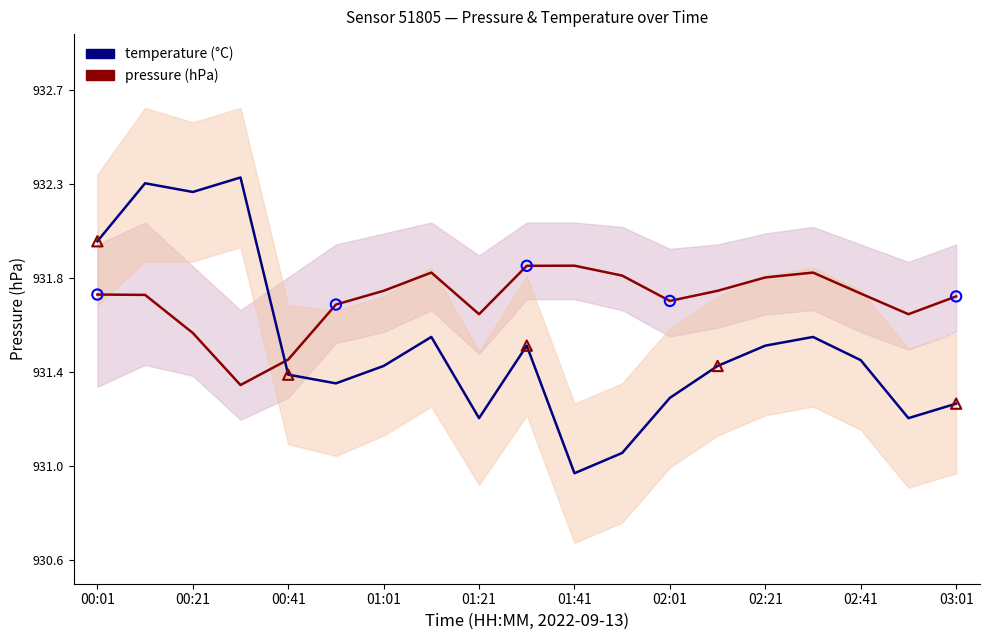

What are all the series names shown in the legend?

pressure, temperature